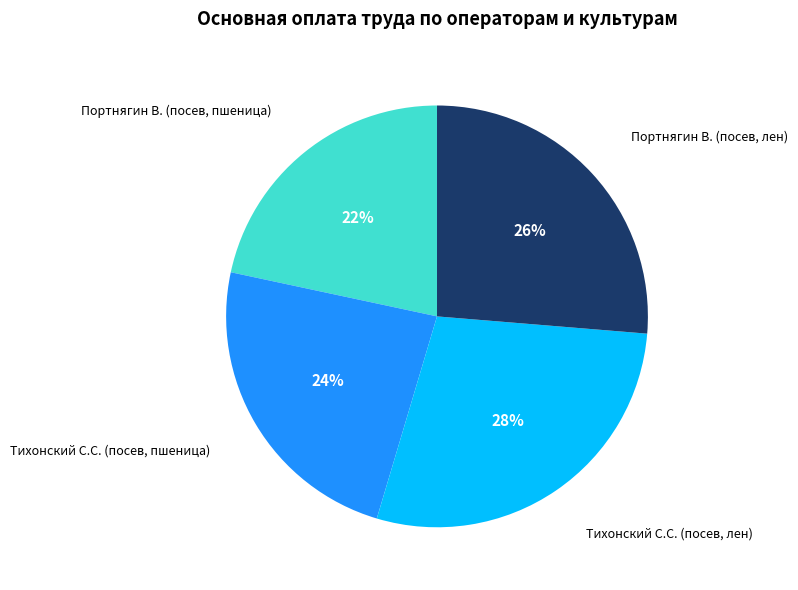

How many segments does this pie chart have?

4